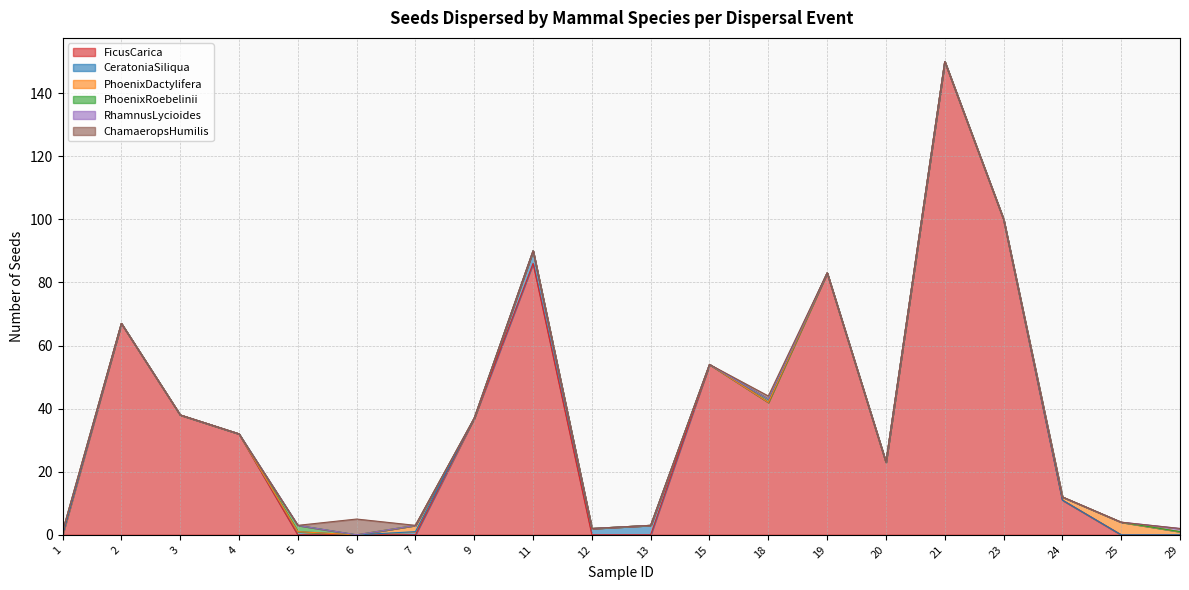

Which series has the largest total across all categories?

FicusCarica